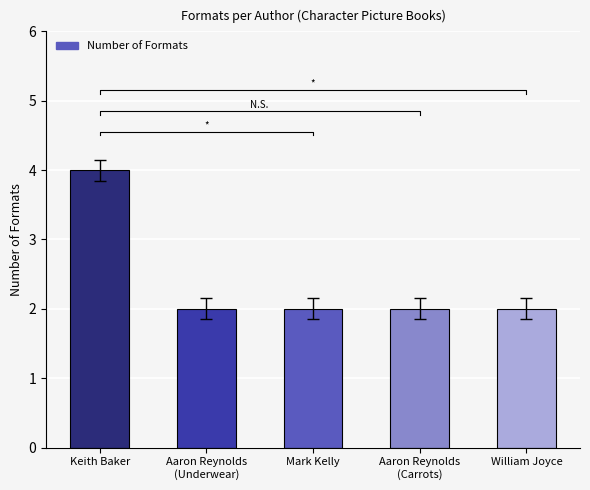

What position from the left is Keith Baker?

1